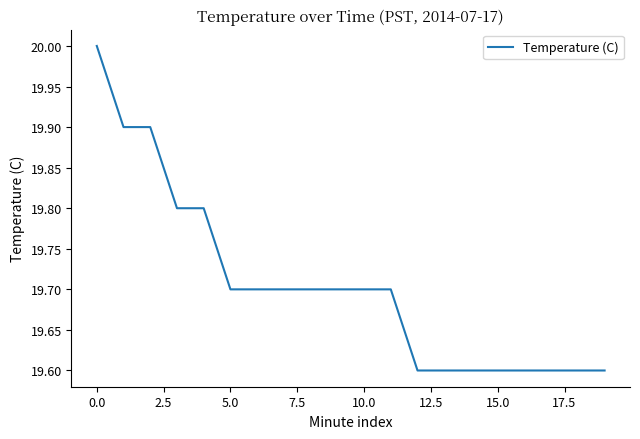

What is the greatest value displayed?

20.0